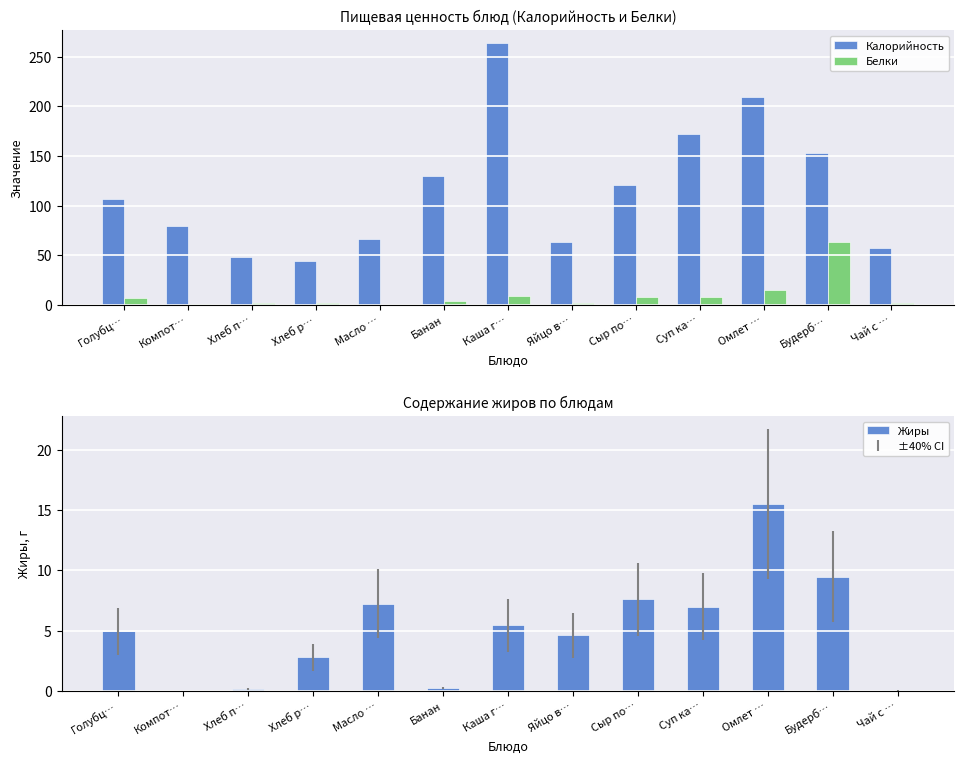

What is the value of the Калорийность bar at the 10th from the left?

172.2